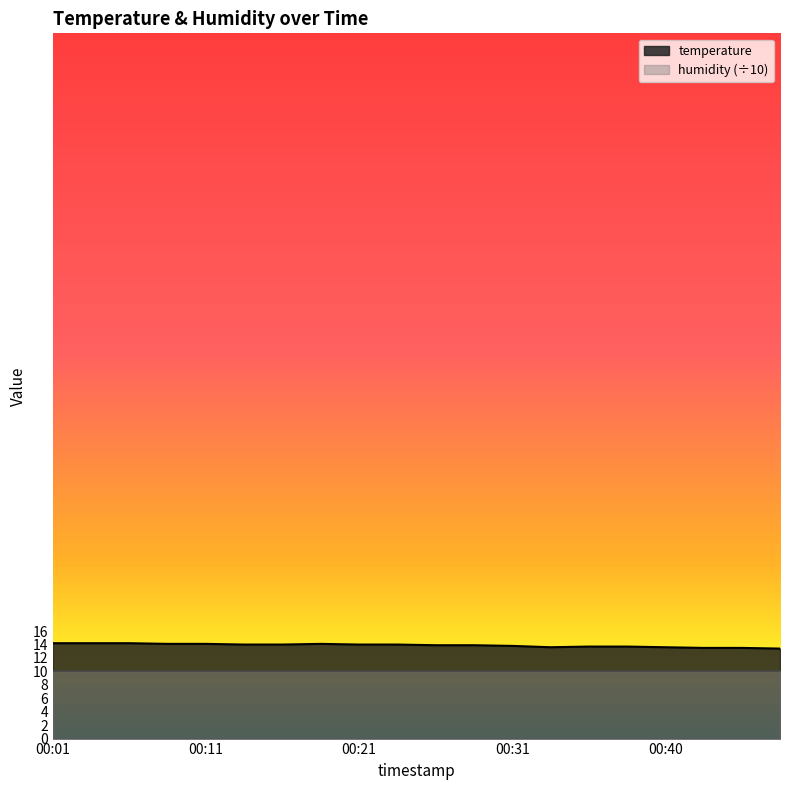

List the labels in order of value, largest first.

00:01, 00:04, 00:06, 00:09, 00:11, 00:18, 00:14, 00:16, 00:21, 00:23, 00:26, 00:28, 00:31, 00:35, 00:38, 00:33, 00:40, 00:43, 00:45, 00:48